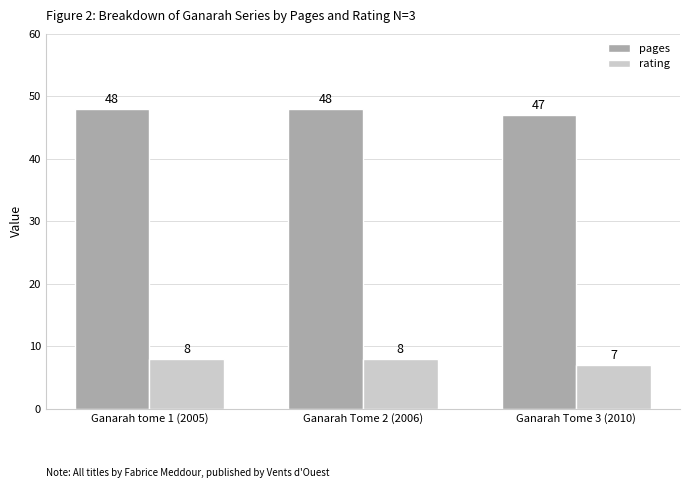

What is the average value of the rating series?

8